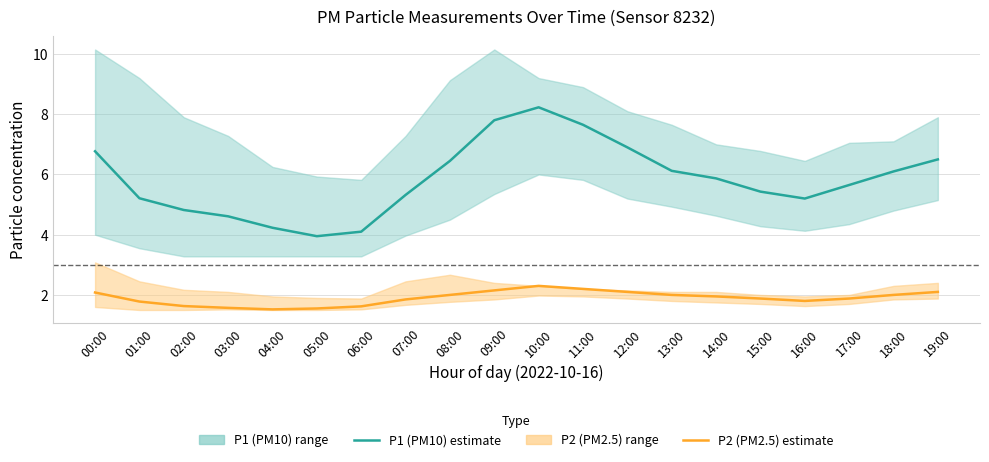

Which category has the highest value in the P1 (PM10) estimate series?

10:00